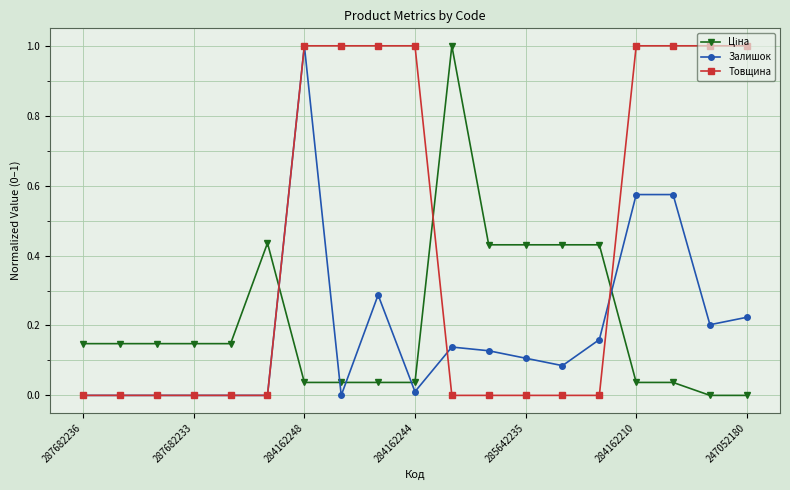

What is the greatest value displayed?

1.0